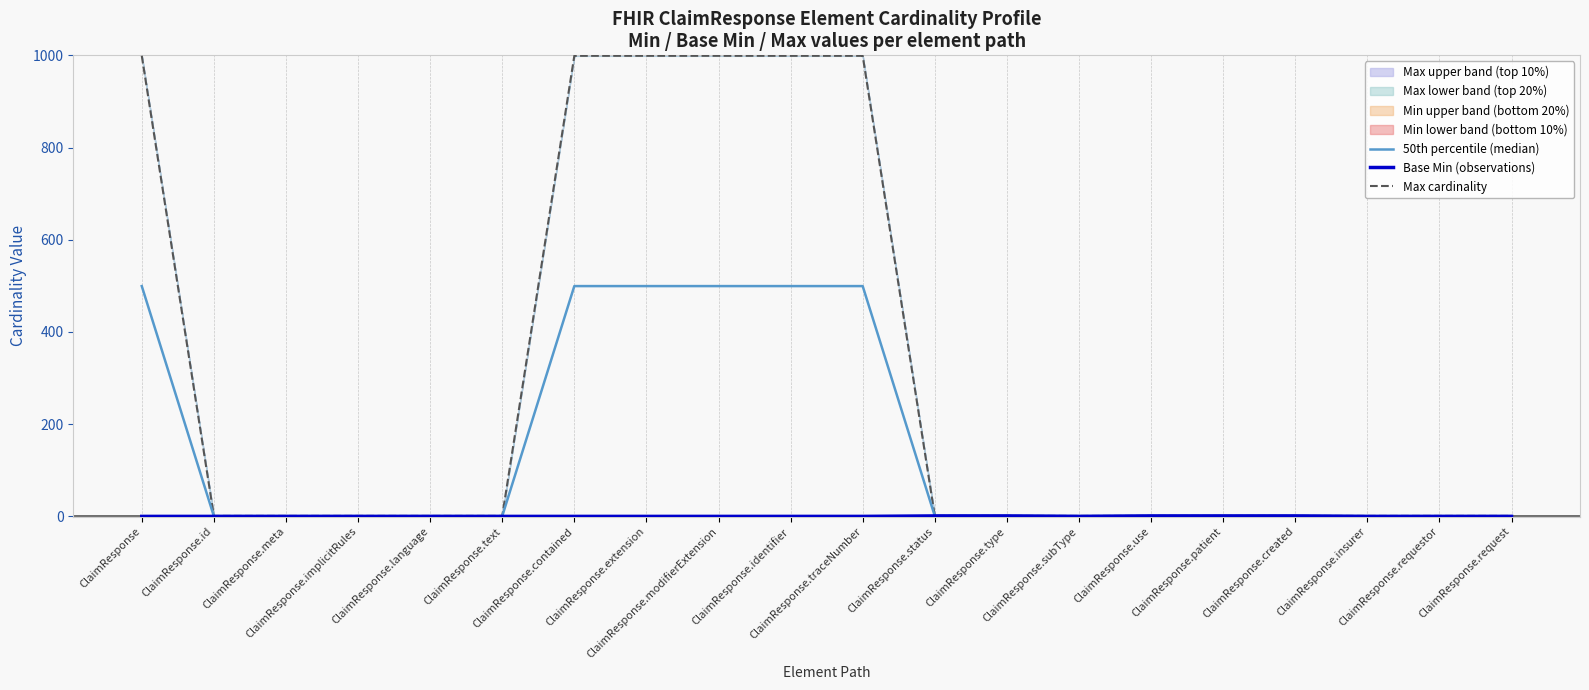

Where is Max cardinality nearest to the value 500?

ClaimResponse